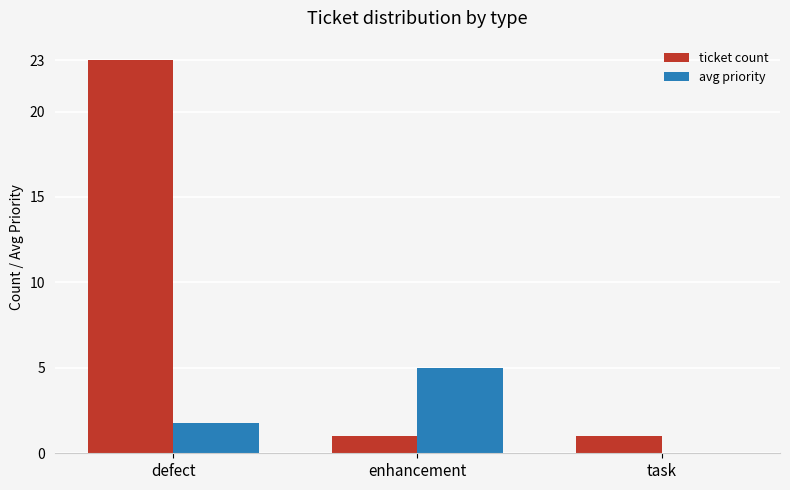

The avg priority series shows 1.8 at defect. True or false?

True